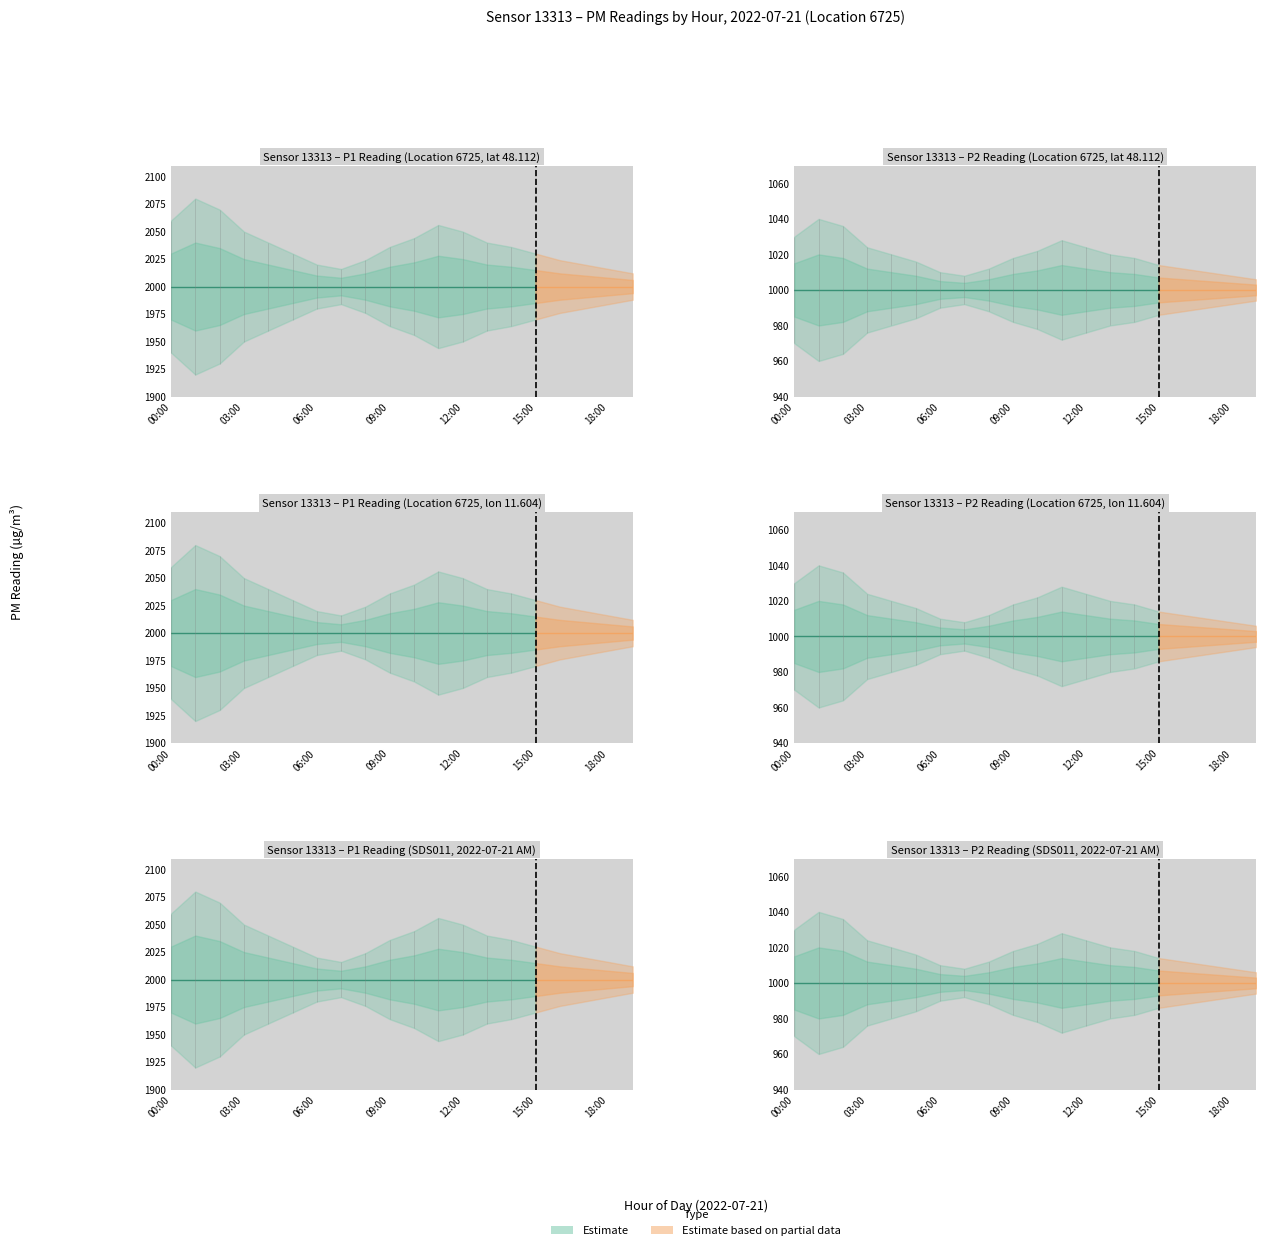

Reading right to left, list all the values displayed in this chart.

P1: 19:00=1999.9	18:00=1999.9	17:00=1999.9	16:00=1999.9	15:00=1999.9	14:00=1999.9	13:00=1999.9	12:00=1999.9	11:00=1999.9	10:00=1999.9	09:00=1999.9	08:00=1999.9	07:00=1999.9	06:00=1999.9	05:00=1999.9	04:00=1999.9	03:00=1999.9	02:00=1999.9	01:00=1999.9	00:00=1999.9
P2: 19:00=999.9	18:00=999.9	17:00=999.9	16:00=999.9	15:00=999.9	14:00=999.9	13:00=999.9	12:00=999.9	11:00=999.9	10:00=999.9	09:00=999.9	08:00=999.9	07:00=999.9	06:00=999.9	05:00=999.9	04:00=999.9	03:00=999.9	02:00=999.9	01:00=999.9	00:00=999.9